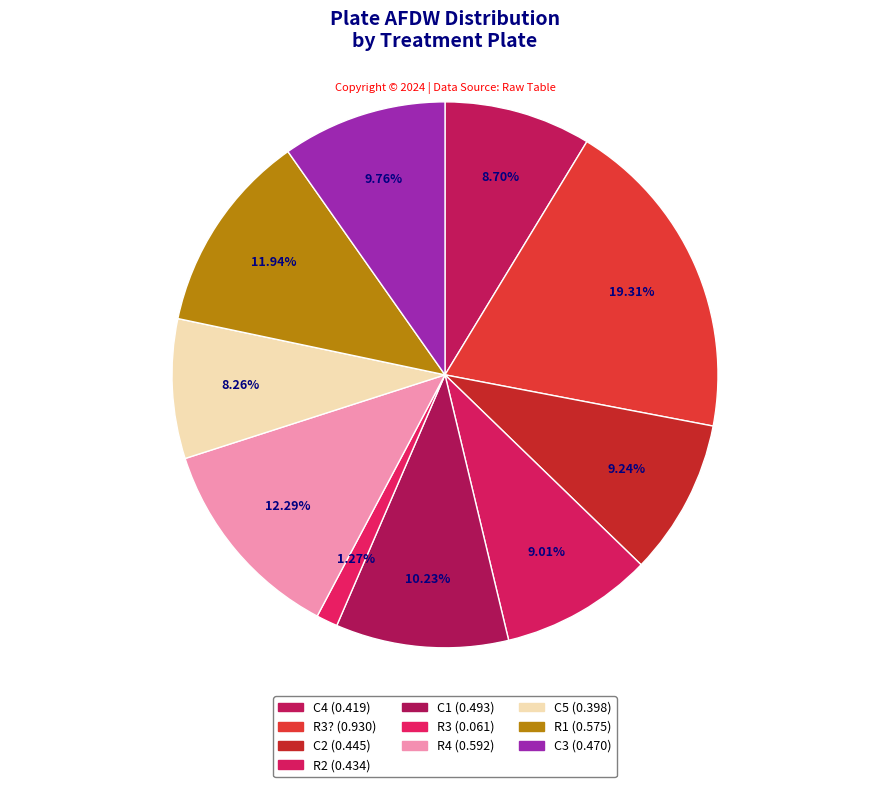

How many segments does this pie chart have?

10